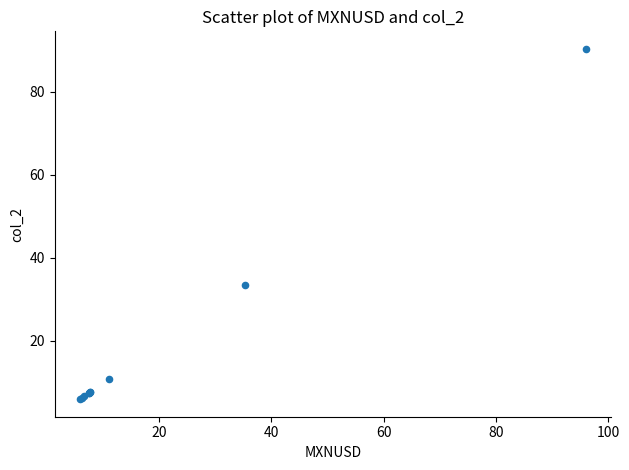

What Y value in the scatter plot is closest to 48?

33.3